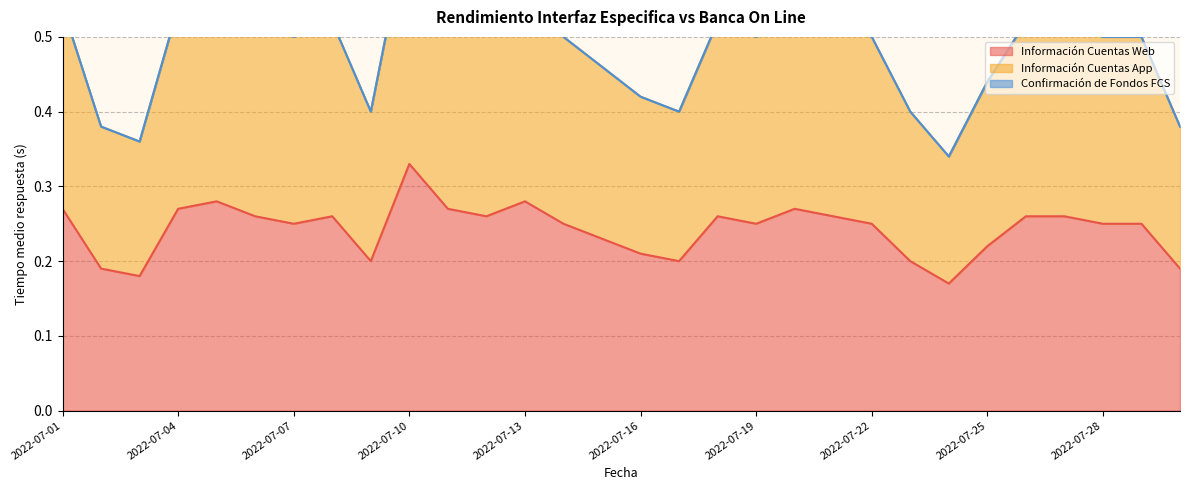

The Información Cuentas Web series shows 0.1 at 2022-07-13. True or false?

False